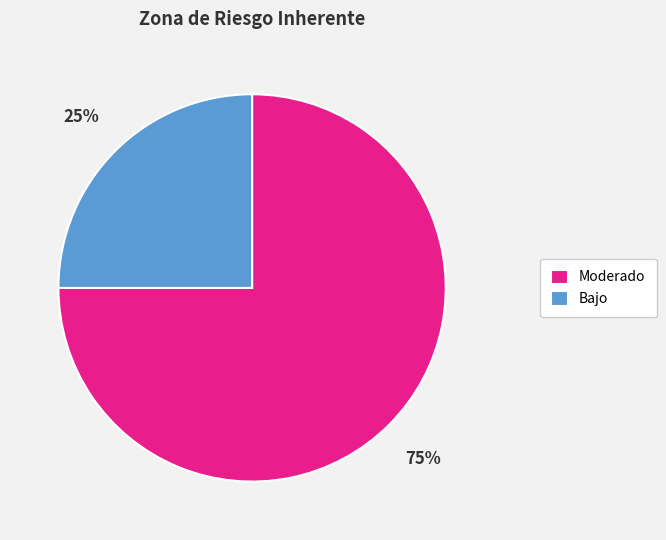

What is the largest slice in the pie chart?

Moderado